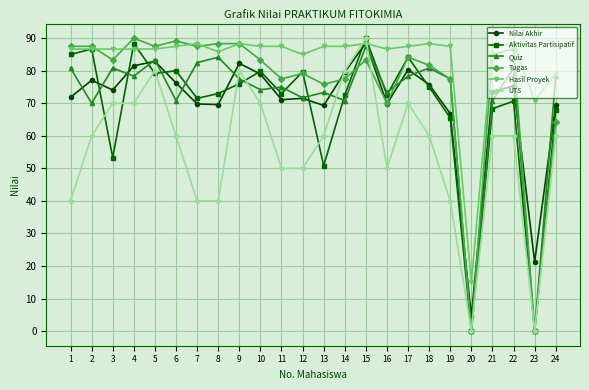

Which series ends up on top after the final intersection of Nilai Akhir and Tugas?

Nilai Akhir